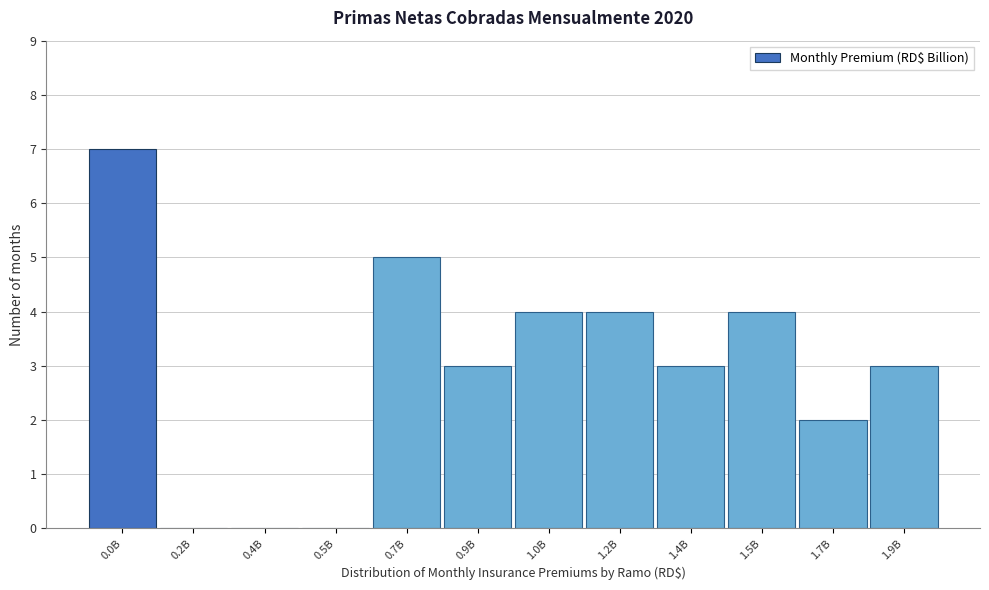

Reading left to right, list all the values displayed in this chart.

0.0B=7	0.2B=0	0.4B=0	0.5B=0	0.7B=5	0.9B=3	1.0B=4	1.2B=4	1.4B=3	1.5B=4	1.7B=2	1.9B=3